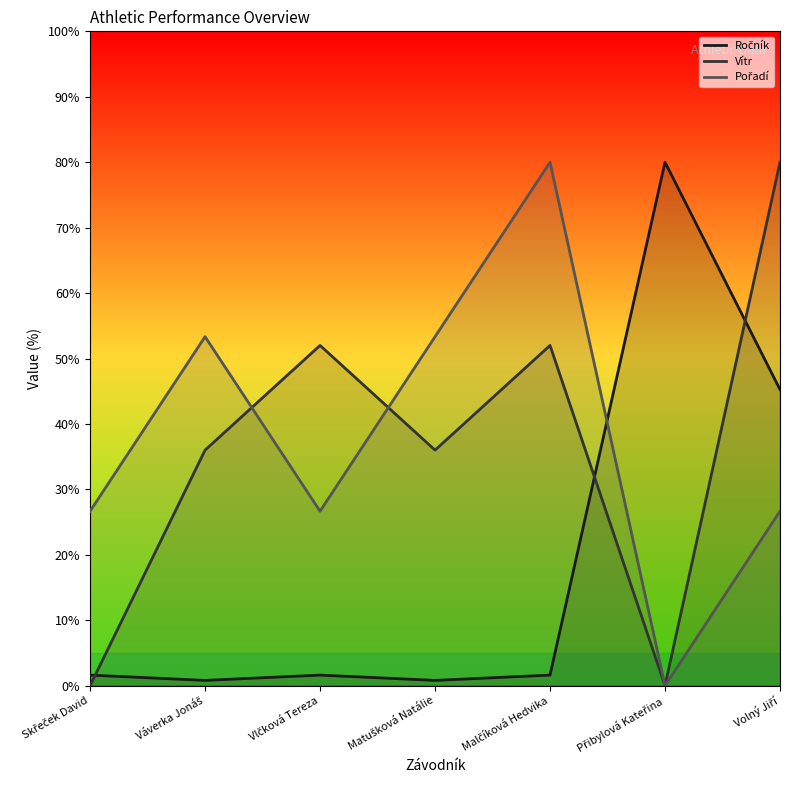

What is the label of the 4th point from the left?

Matušková Natálie